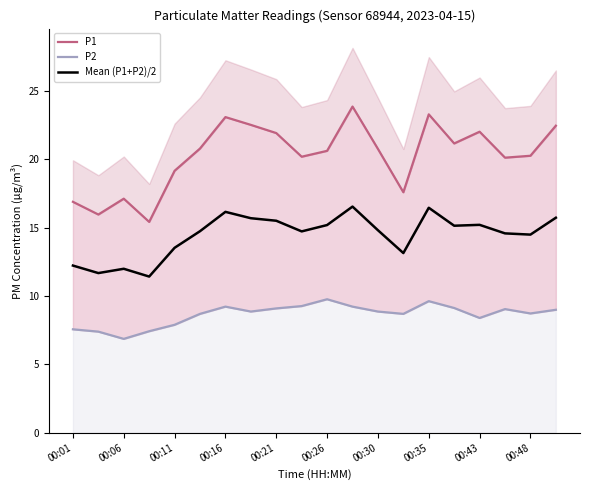

What is the maximum value for P1?

23.9